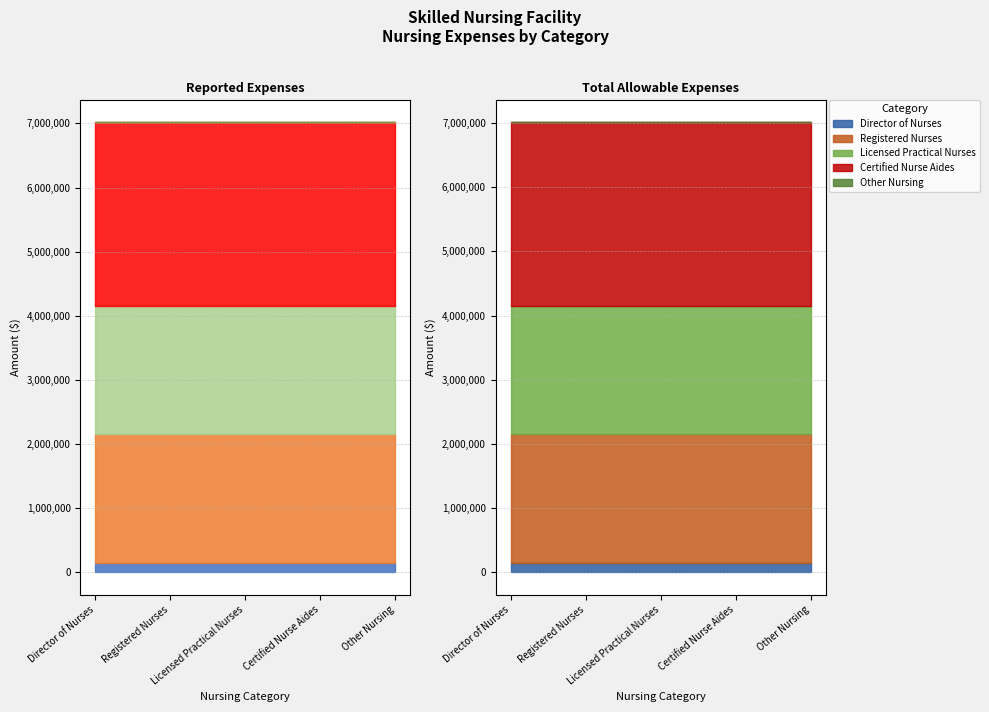

True or false: Total Allowable Expenses and Reported Expenses cross at least once.

False